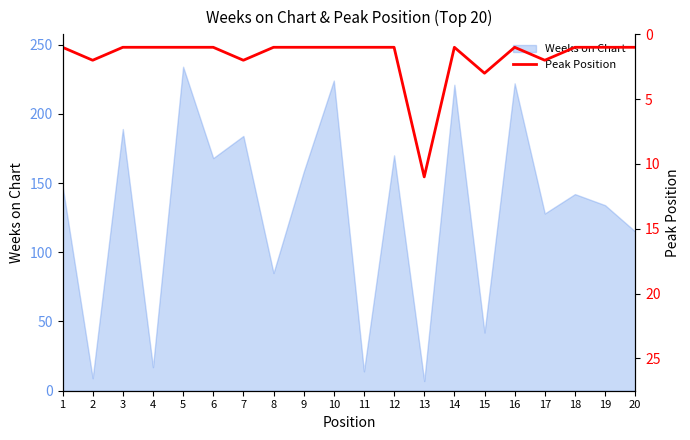

Where is Weeks on Chart nearest to the value 120?

20